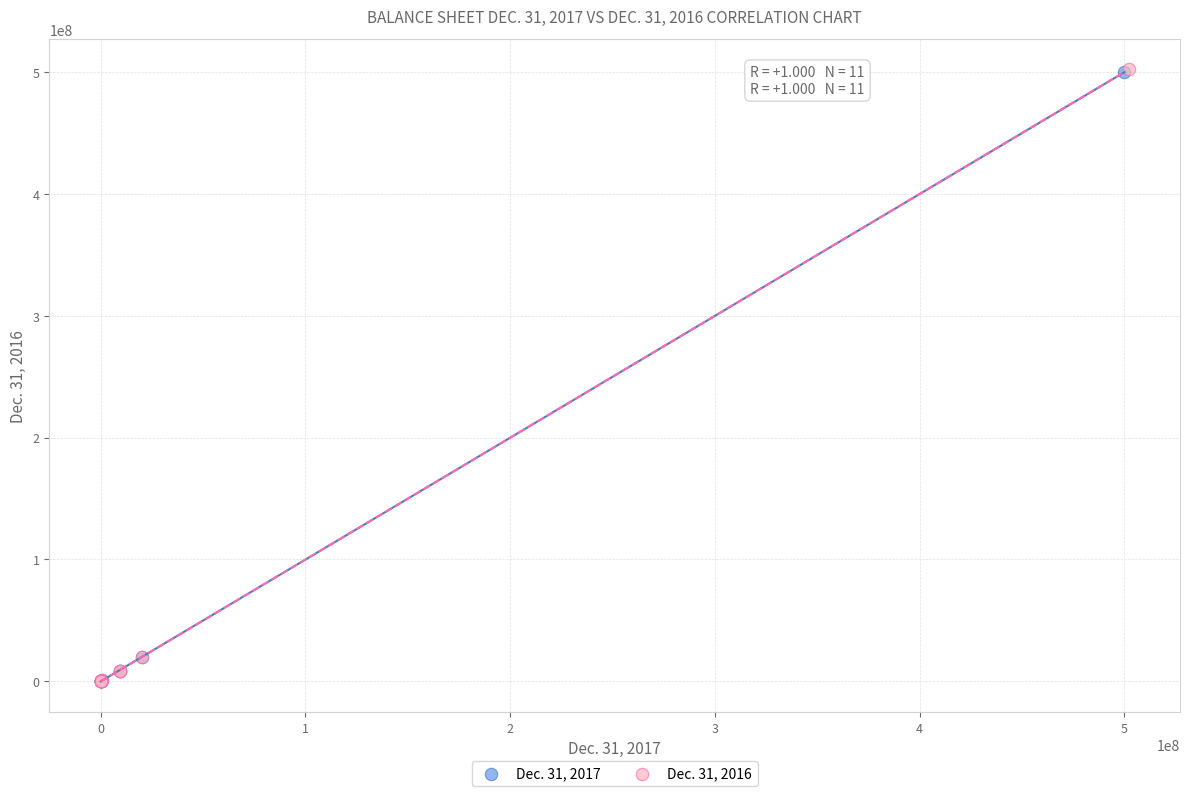

Which series has the widest spread of Y values?

Dec. 31, 2016